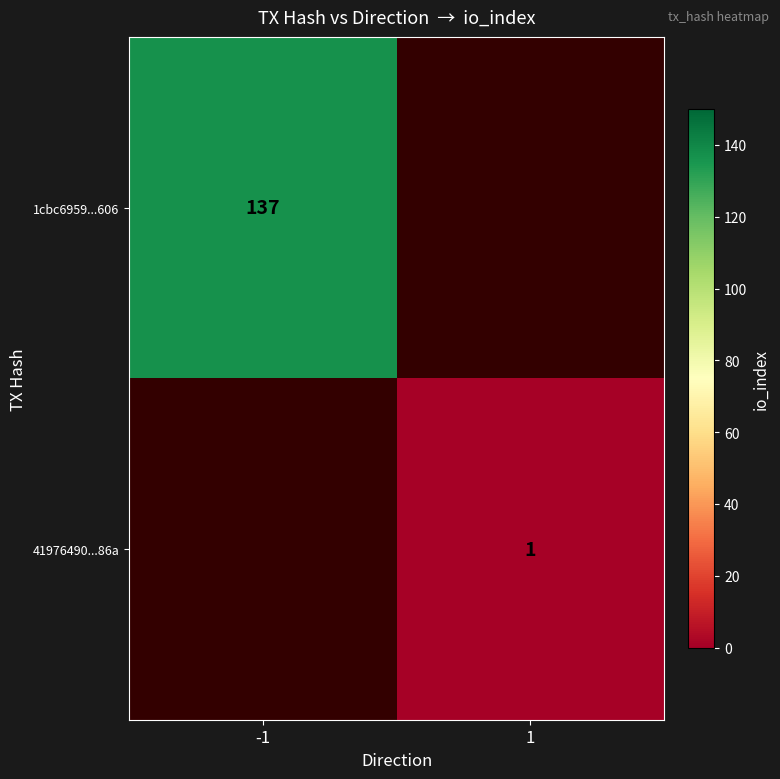

The value of 41976490...86a at 1 is 1. True or false?

True